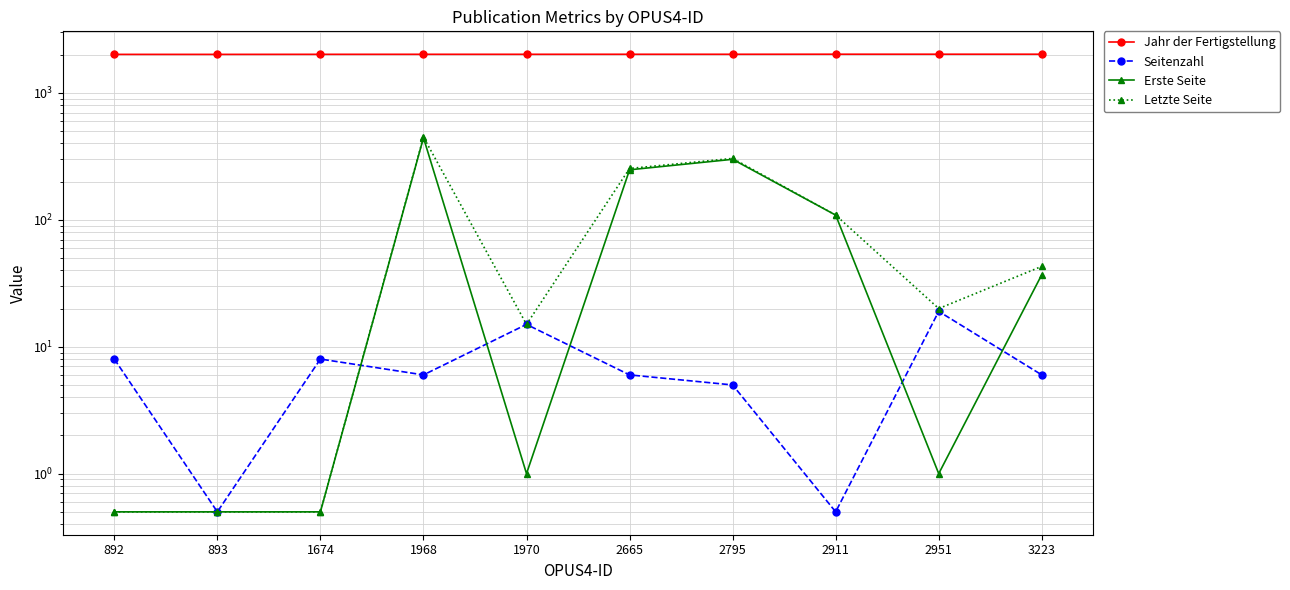

What is the difference between the Jahr der Fertigstellung values at 2951 and 892?

6.0